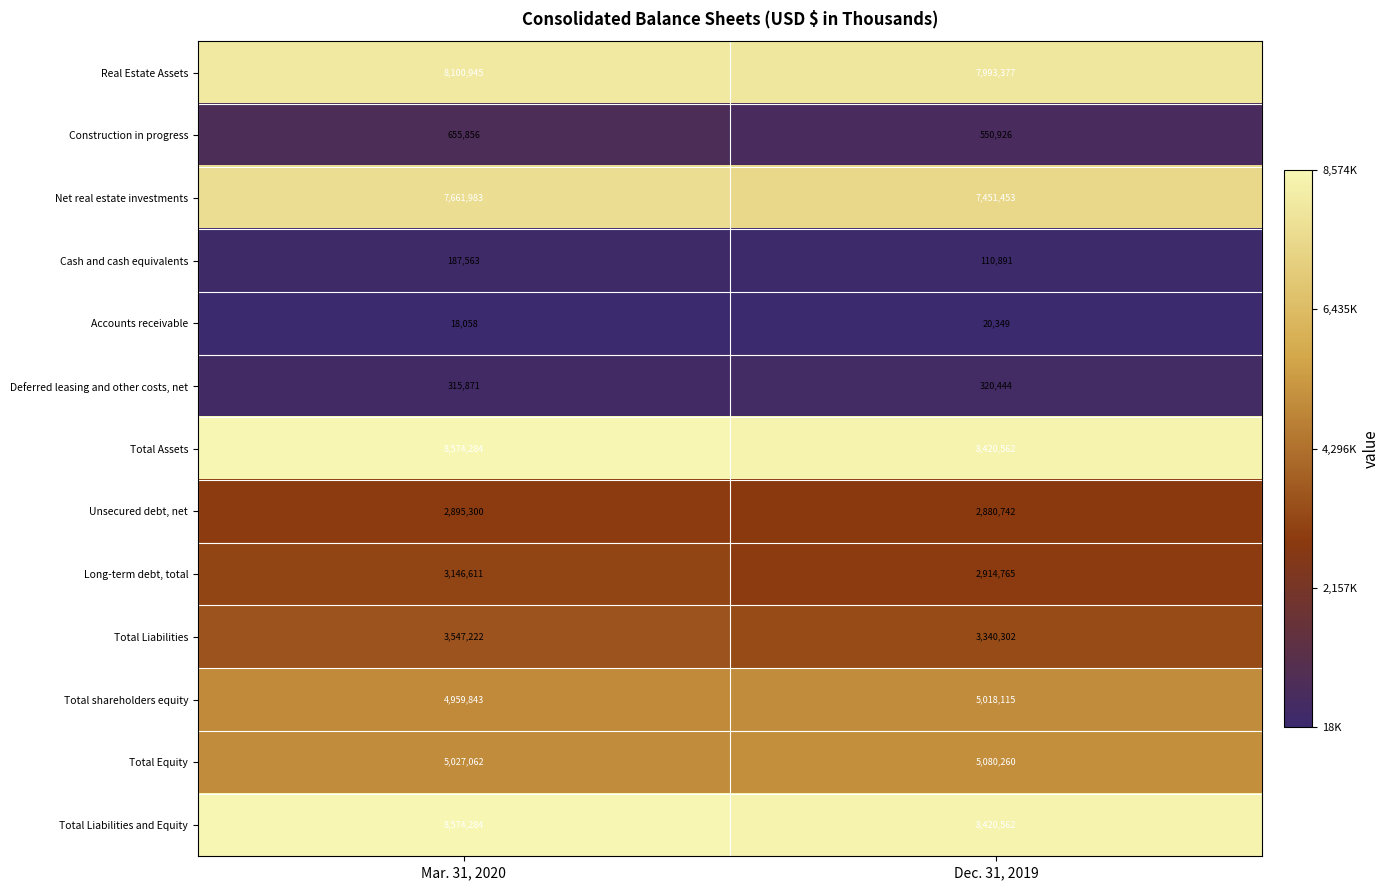

What is the sum of all Total Liabilities values?

6887524